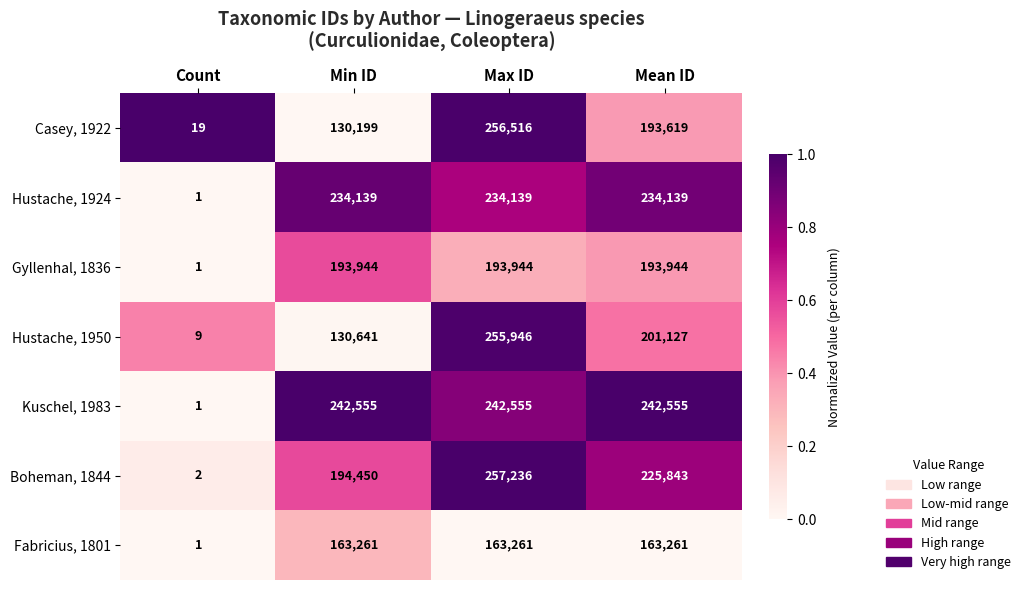

What is the difference between the highest and lowest values at Mean ID?

79294